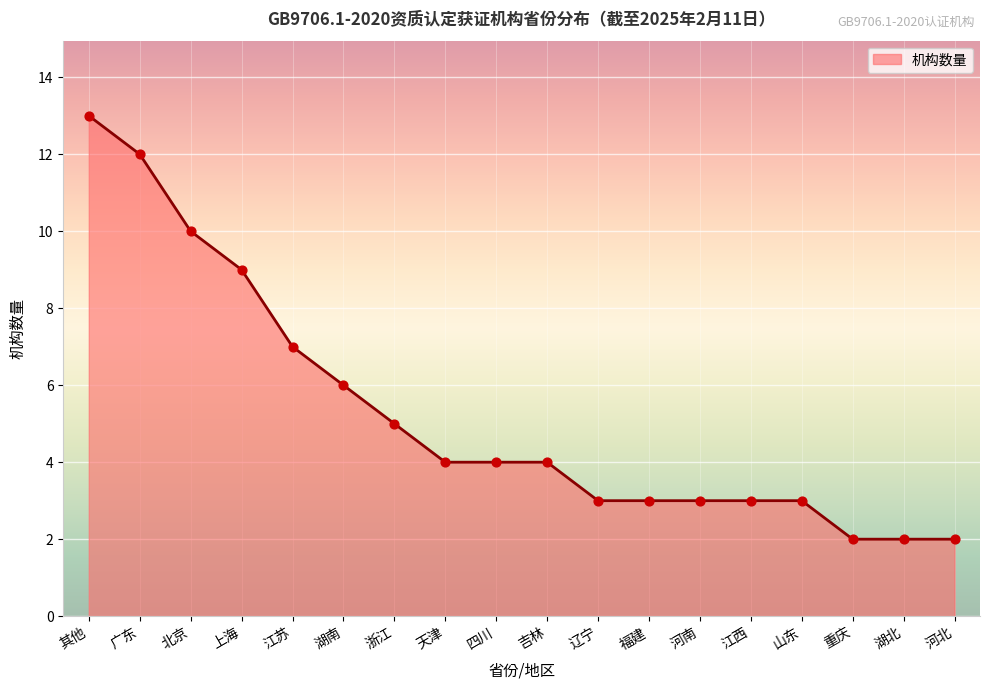

Between 四川 and 浙江, which is larger?

浙江